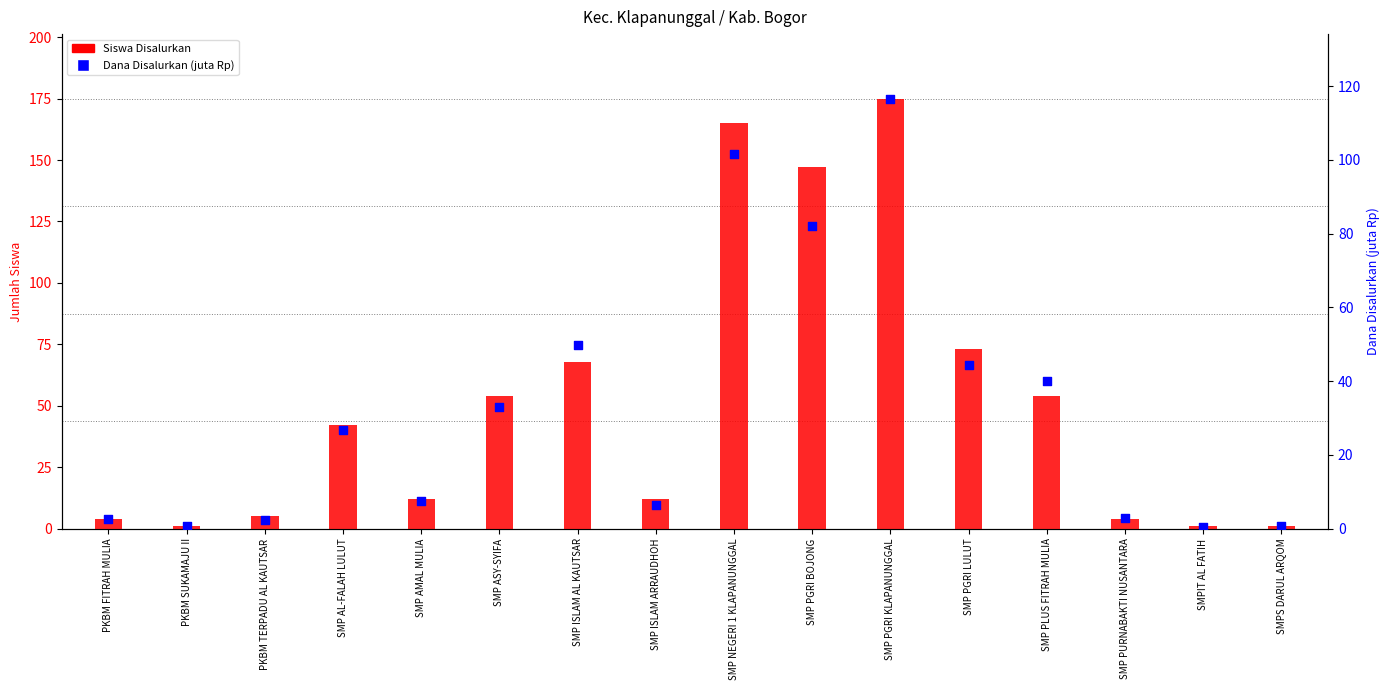

At which category is the sum across all series the highest?

SMP PGRI KLAPANUNGGAL